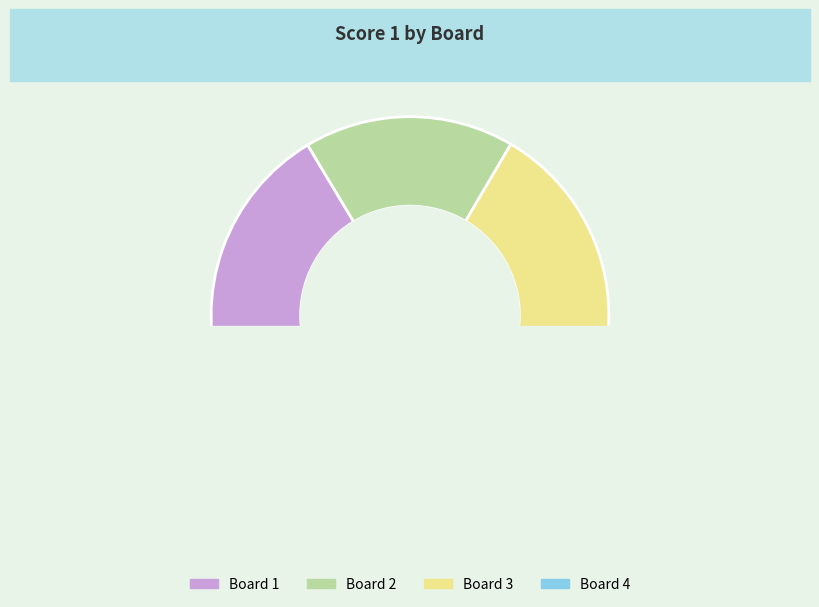

What is the smallest slice in the pie chart?

4